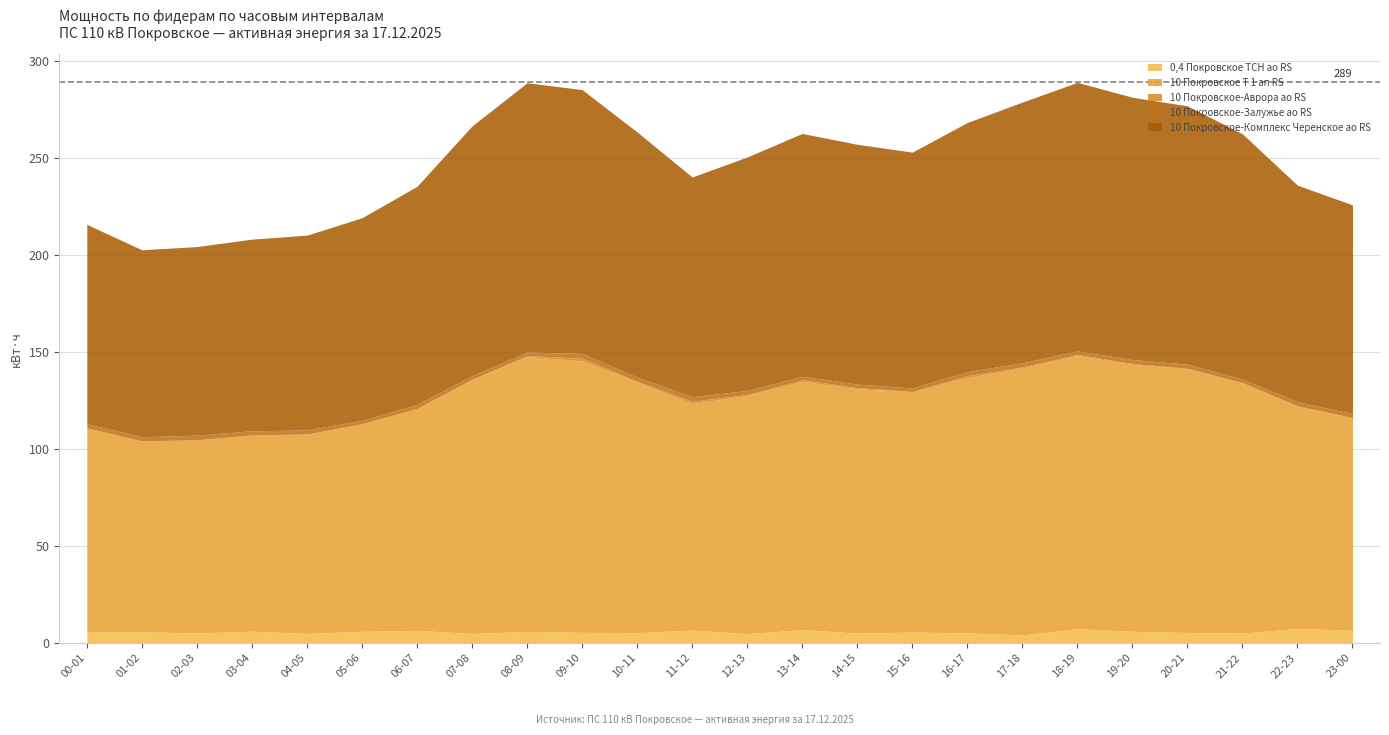

What is the maximum value shown in the chart?

141.6